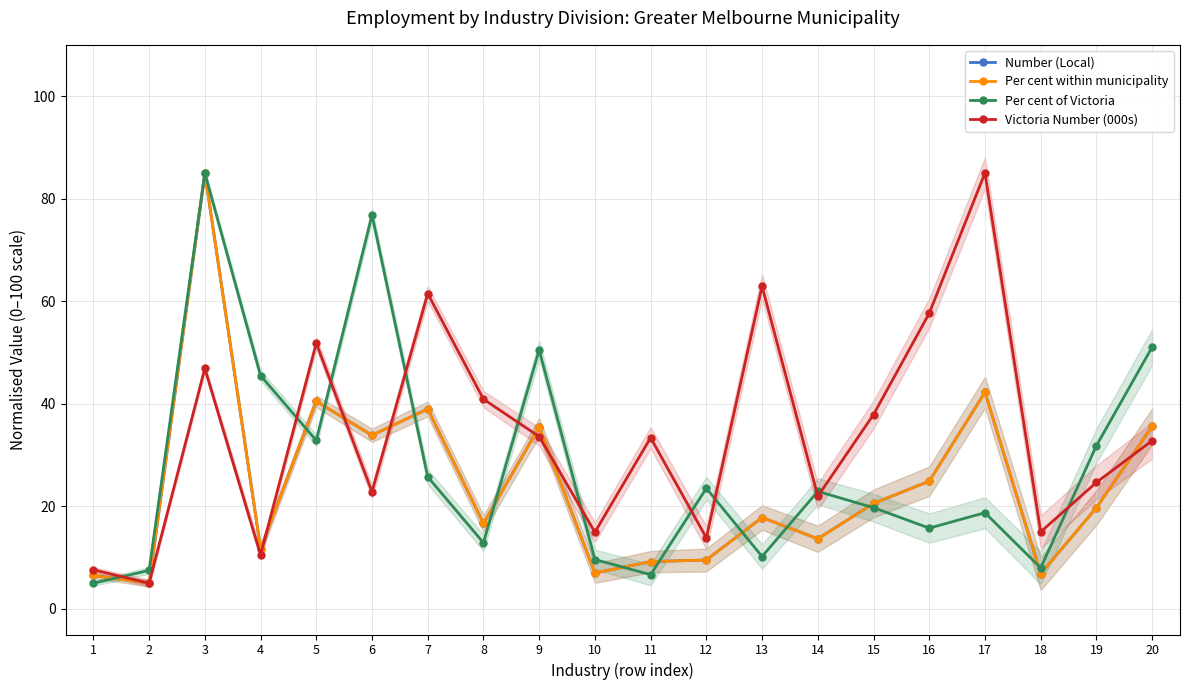

Is the value of Number (Local) at 19 greater than the value of Victoria Number (000s) at 1?

Yes